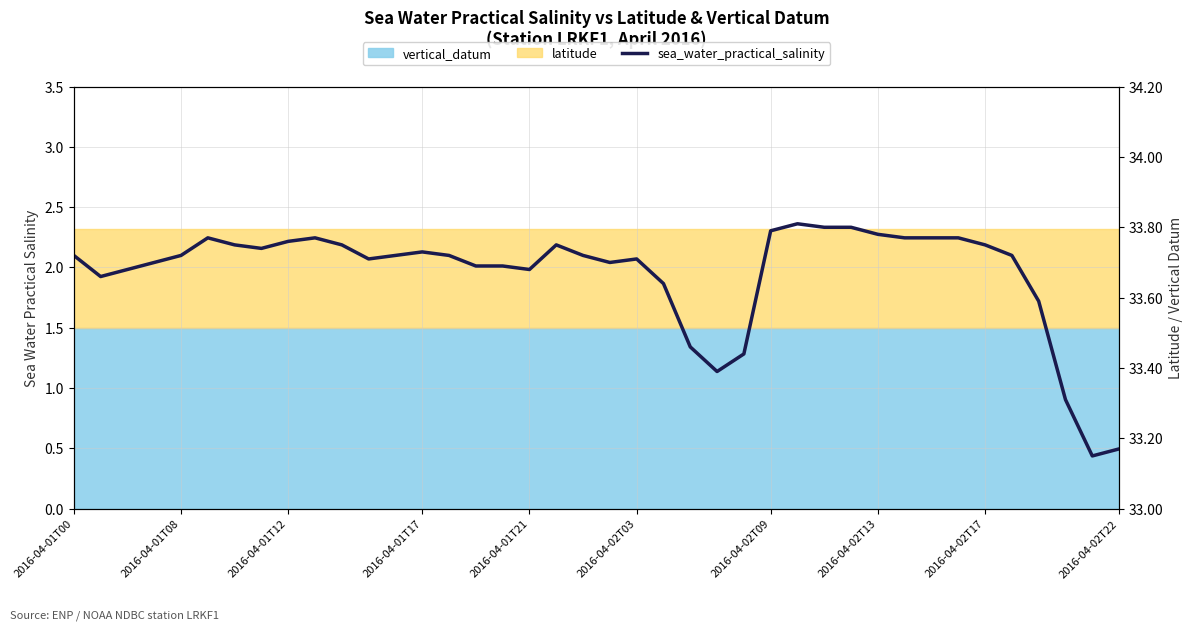

How many lines are shown in the chart?

1